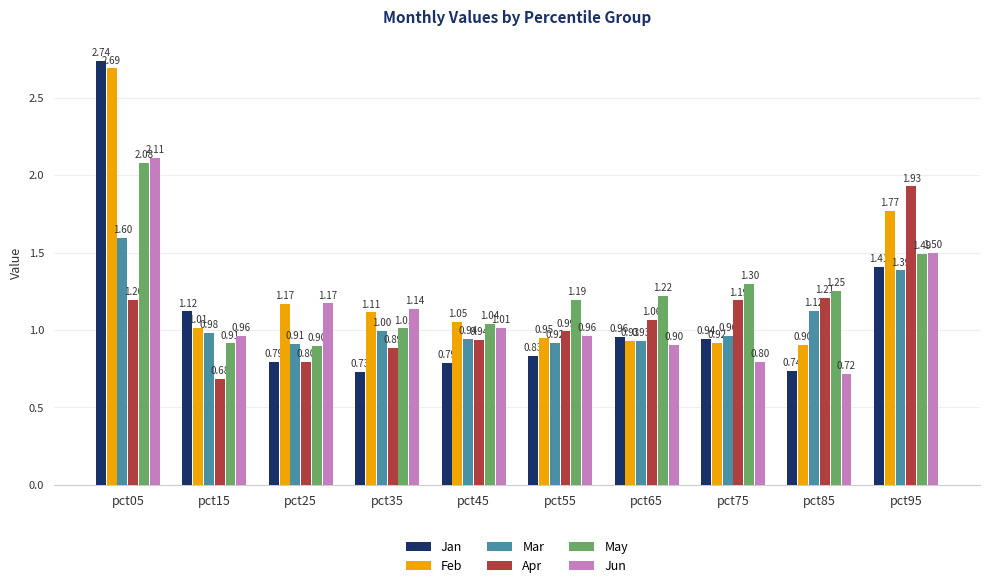

What are all the series names shown in the legend?

Jan, Feb, Mar, Apr, May, Jun